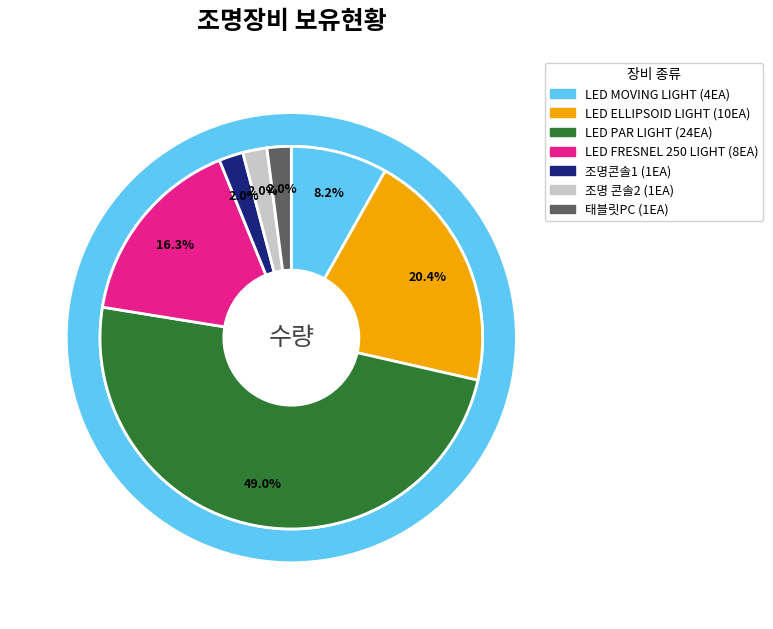

What is the change in value from LED ELLIPSOID LIGHT to 태블릿PC?

-9